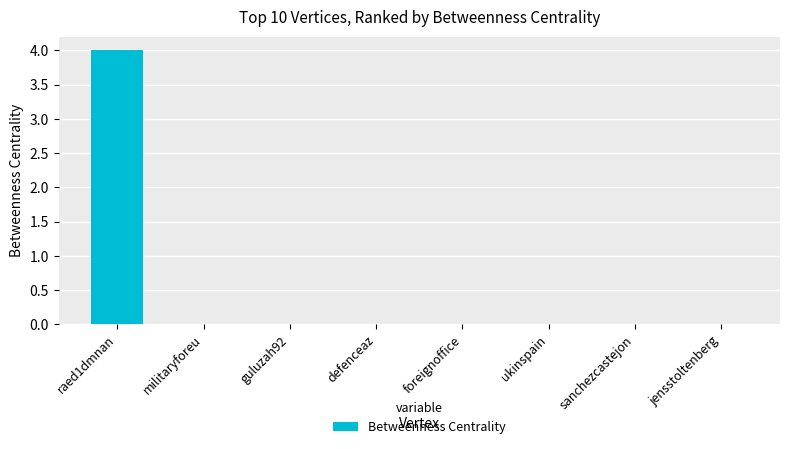

Count the number of categories in the chart.

8